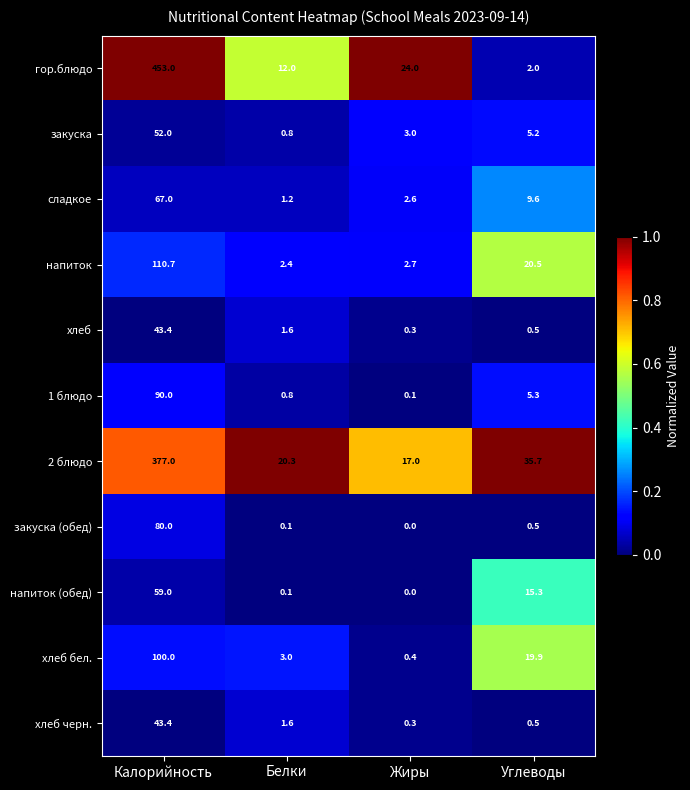

How many data points in сладкое are above 9?

2